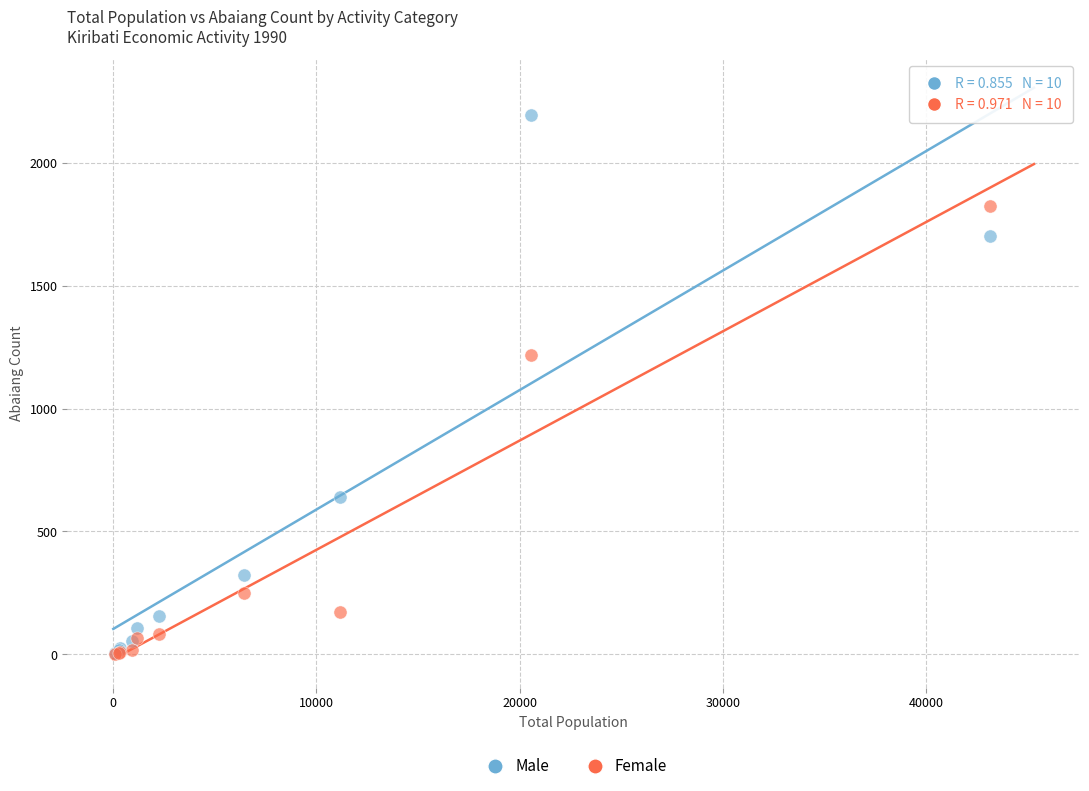

Across all series, what Y value is closest to 1097?

1218